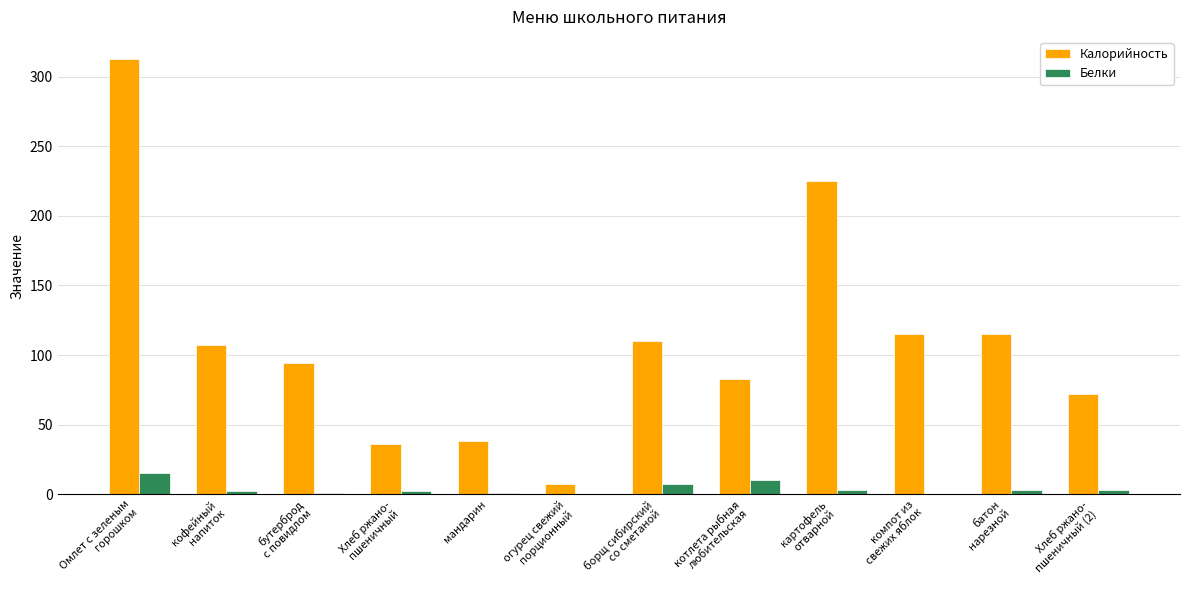

What is the sum of the Калорийность values at огурец свежий
порционный and Хлеб ржано-
пшеничный?

43